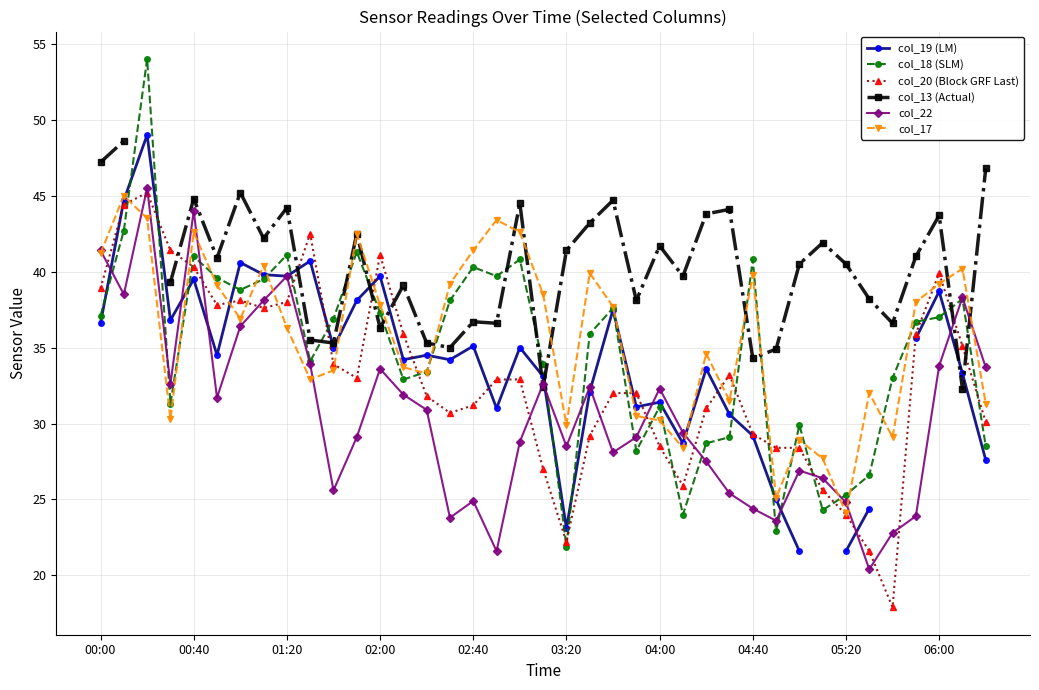

What value does the col_13 (Actual) series have at 00:00?

47.2